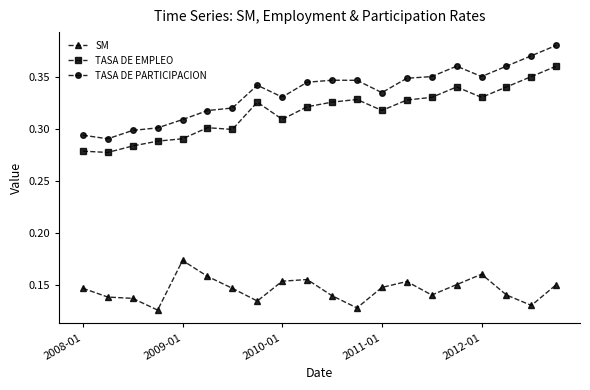

How many lines are shown in the chart?

3